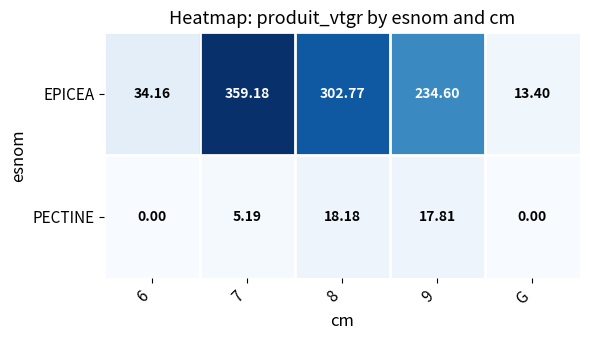

Is the value of PECTINE at 9 greater than the value of EPICEA at 9?

No